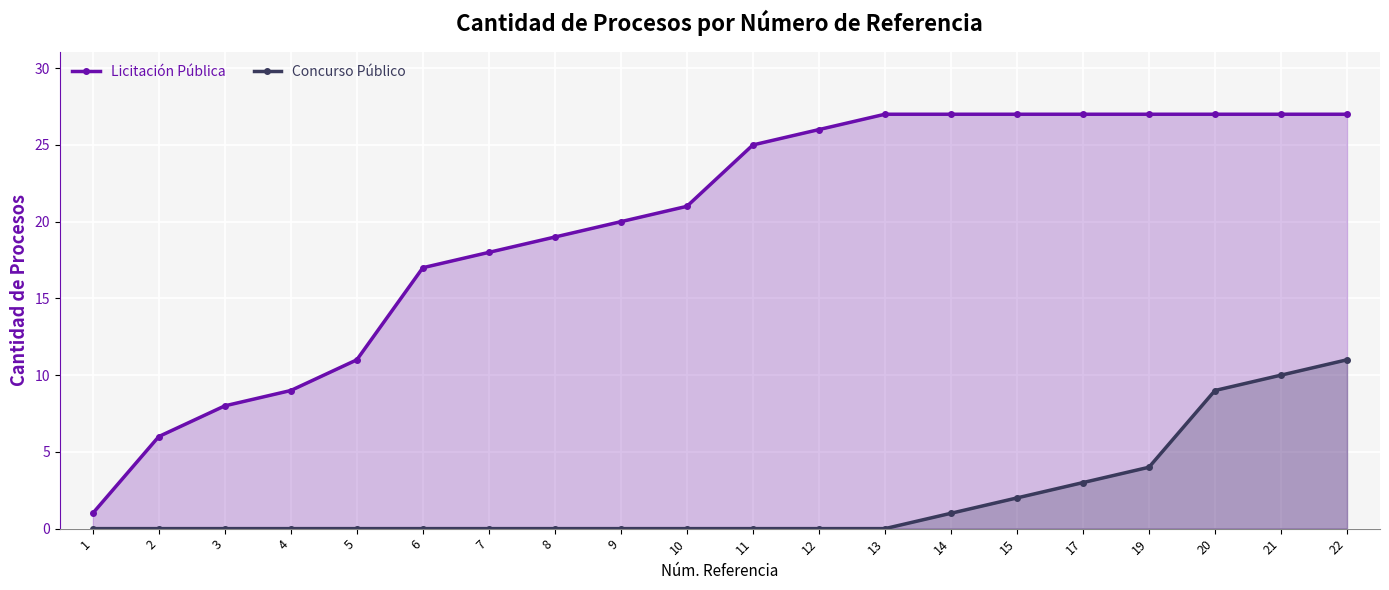

Reading left to right, what are all the values shown in this chart?

Licitación Pública: 1	6	8	9	11	17	18	19	20	21	25	26	27	27	27	27	27	27	27	27
Concurso Público: 0	0	0	0	0	0	0	0	0	0	0	0	0	1	2	3	4	9	10	11